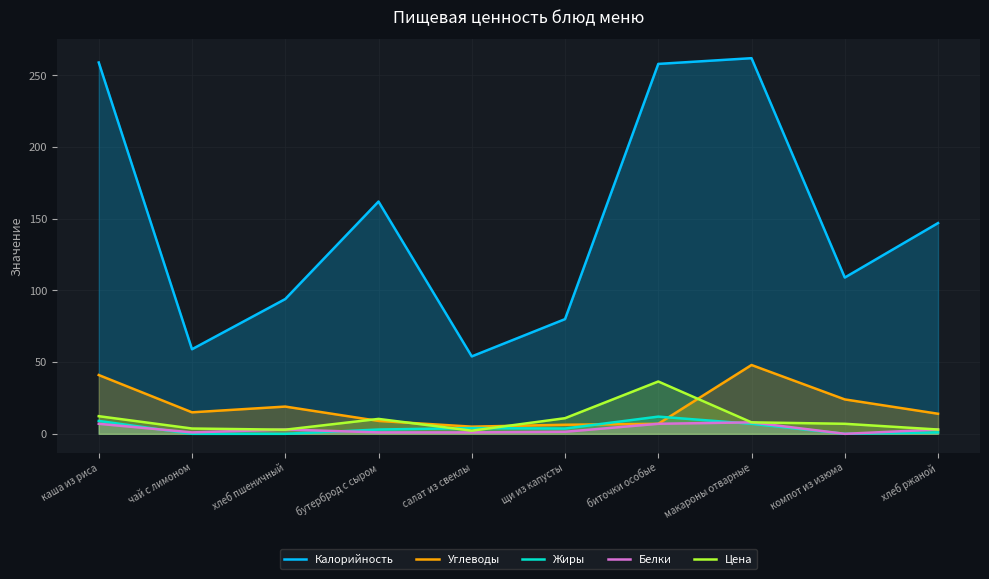

At which category is the sum across all series the highest?

макароны отварные